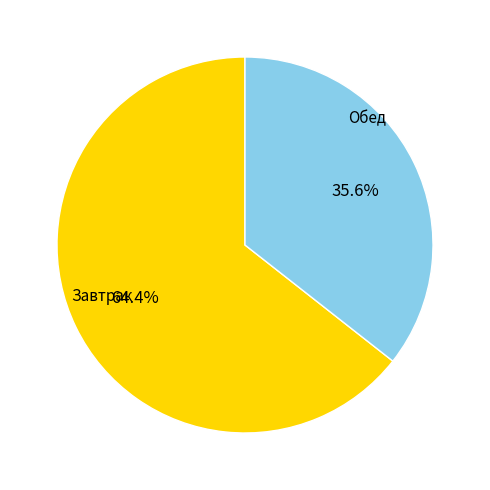

Combined, do Завтрак and Обед account for over 50%?

Yes